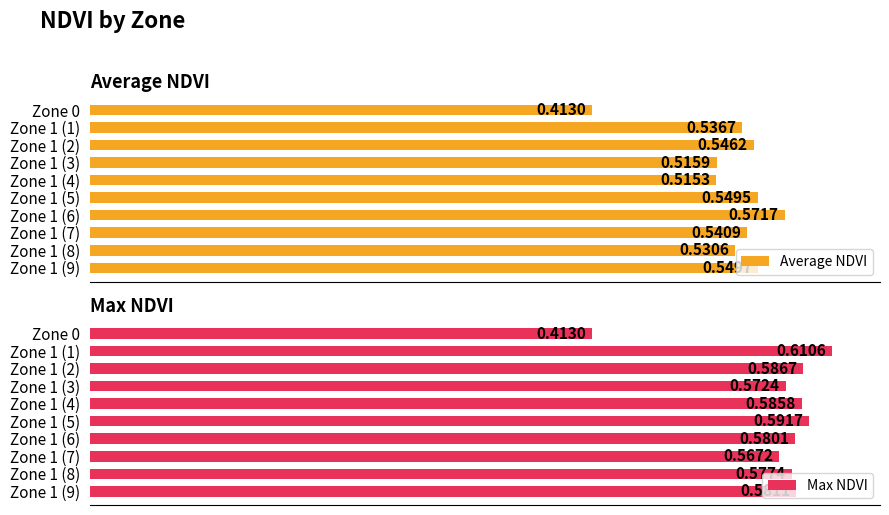

Rank the categories by Average NDVI value from highest to lowest.

Zone 1 (6), Zone 1 (9), Zone 1 (5), Zone 1 (2), Zone 1 (7), Zone 1 (1), Zone 1 (8), Zone 1 (3), Zone 1 (4), Zone 0